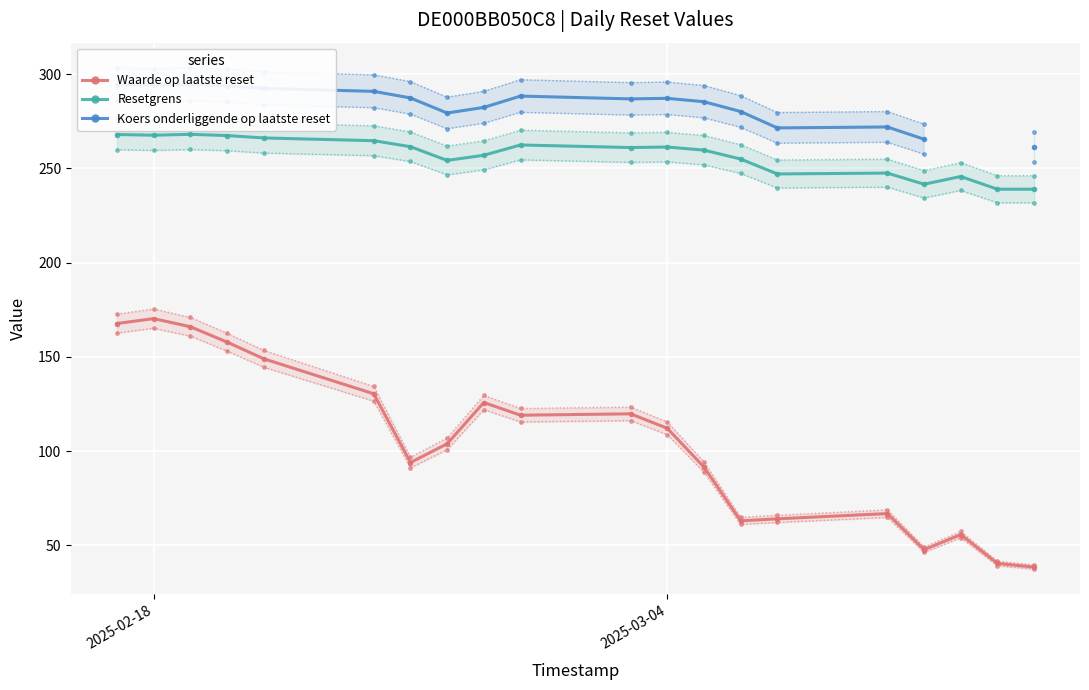

What is the maximum value for Koers onderliggende op laatste reset?

294.6